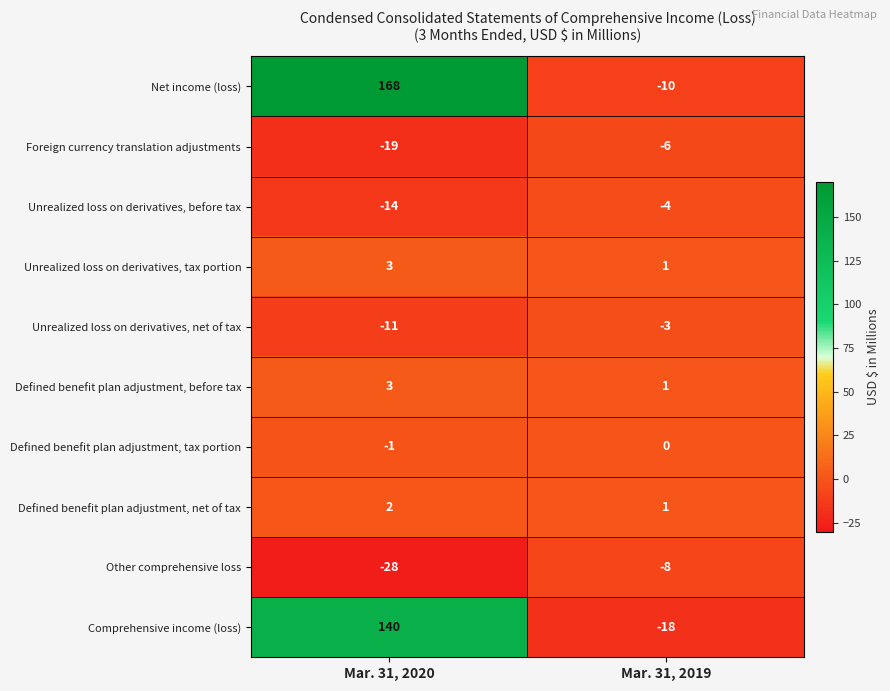

Rank the categories by Defined benefit plan adjustment, tax portion value from highest to lowest.

Mar. 31, 2019, Mar. 31, 2020